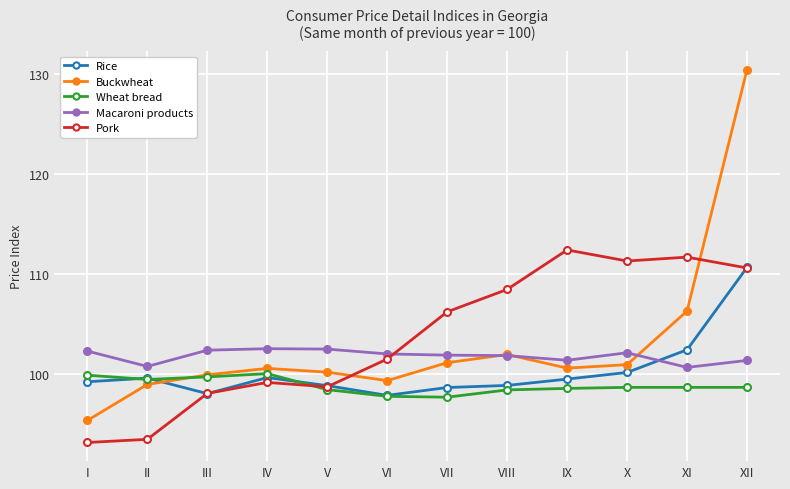

How many distinct data groups are displayed?

5